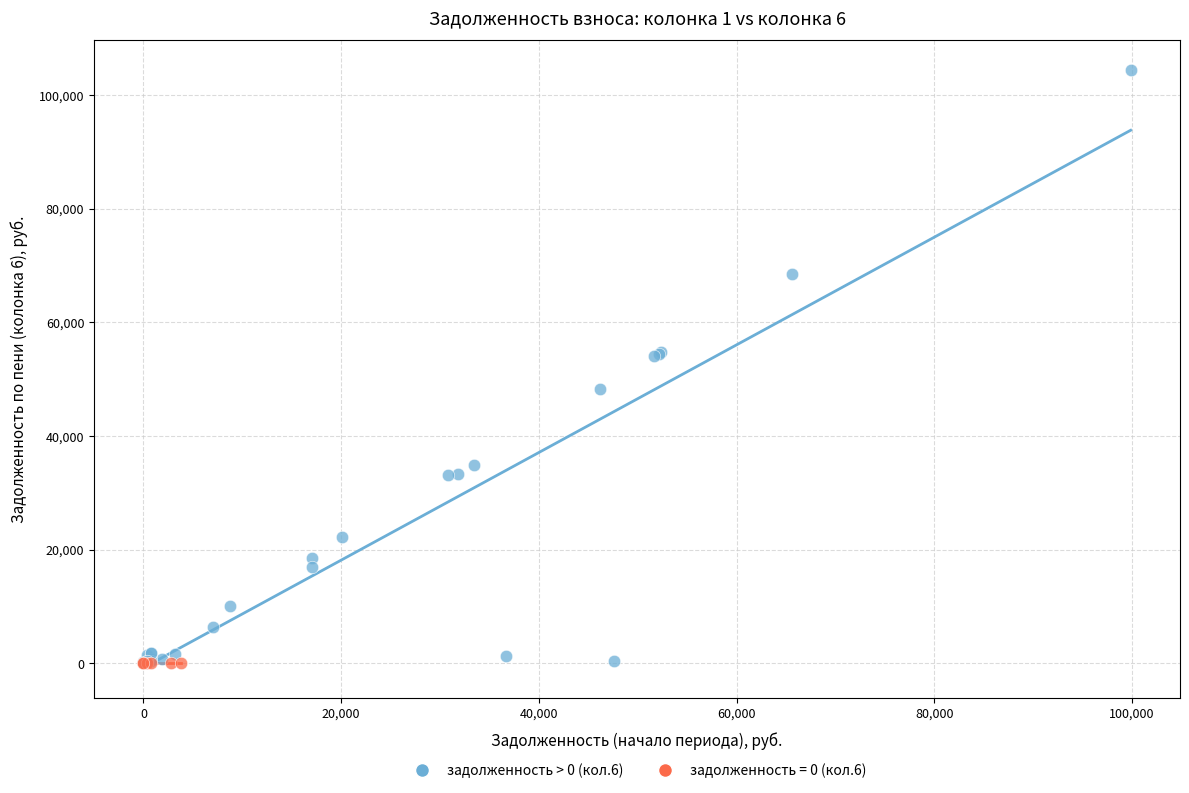

Which series contains the highest Y value?

задолженность > 0 (кол.6)